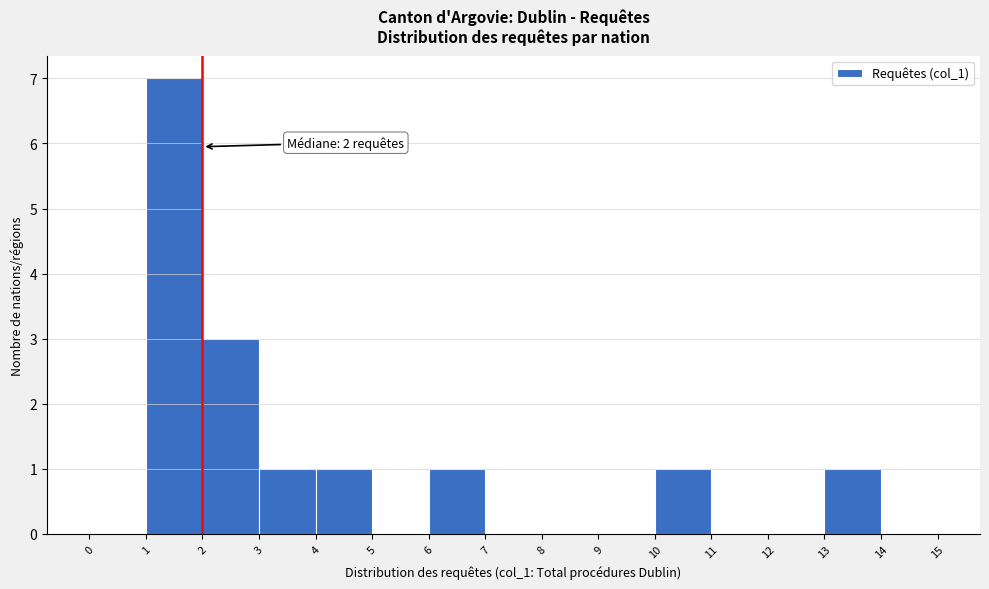

Which range on the x-axis has the tallest bar?

1 to 2